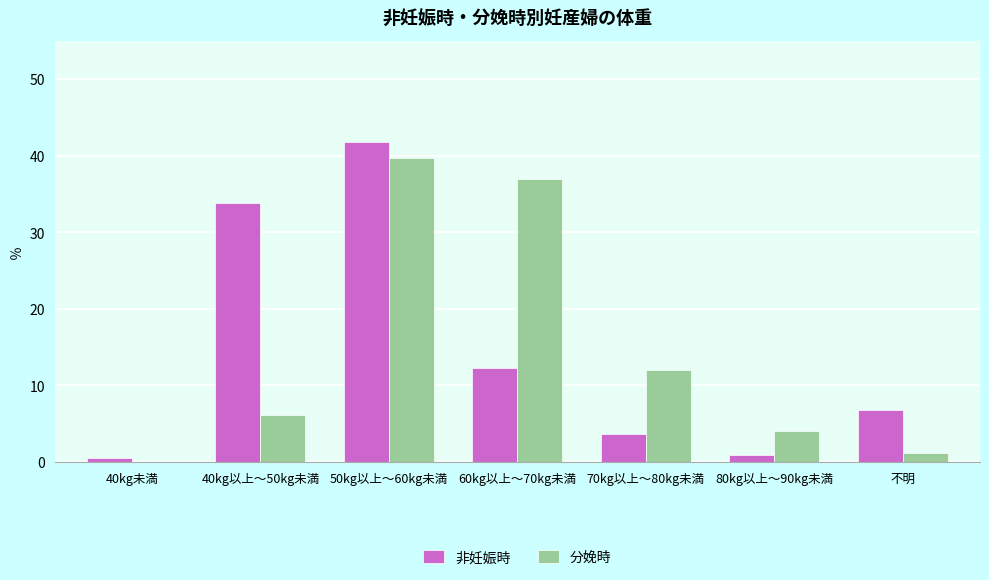

What is the sum of all 分娩時 values?

100.0